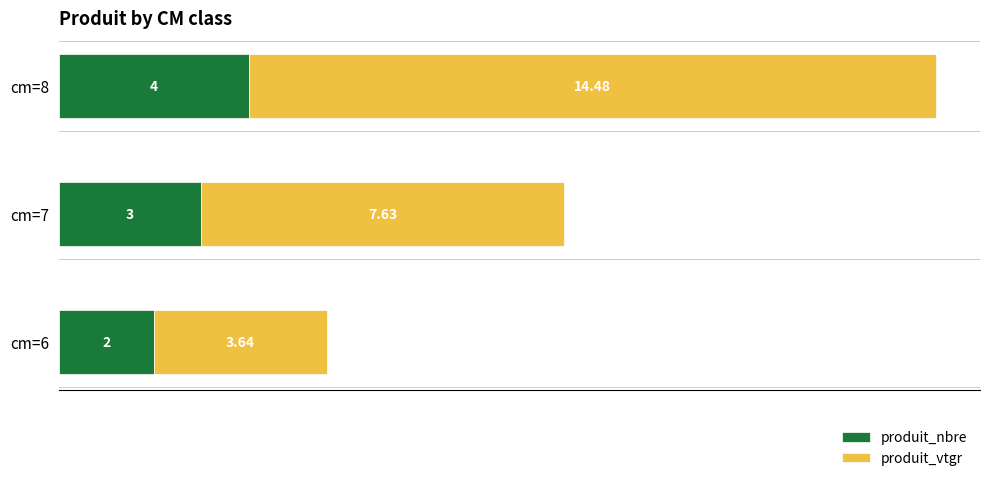

What is the sum of the produit_nbre values at cm=8 and cm=6?

6.0